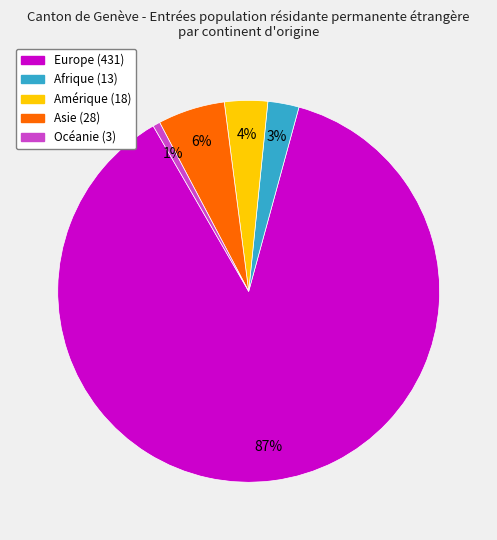

Does Europe represent more than half of the total?

Yes